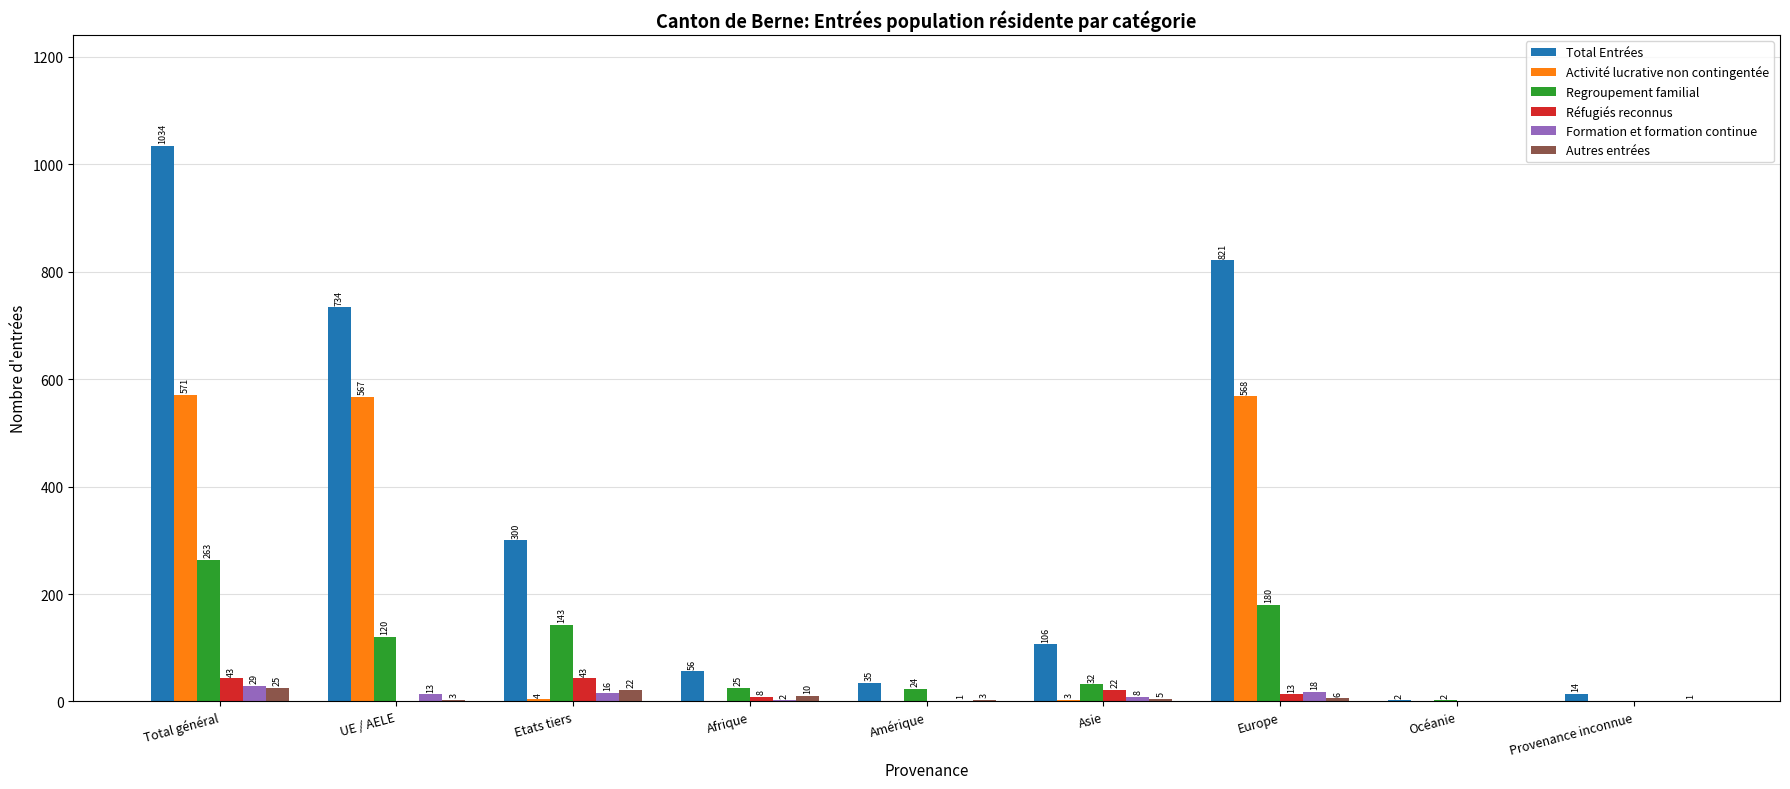

Which series has the largest total across all categories?

Total Entrées